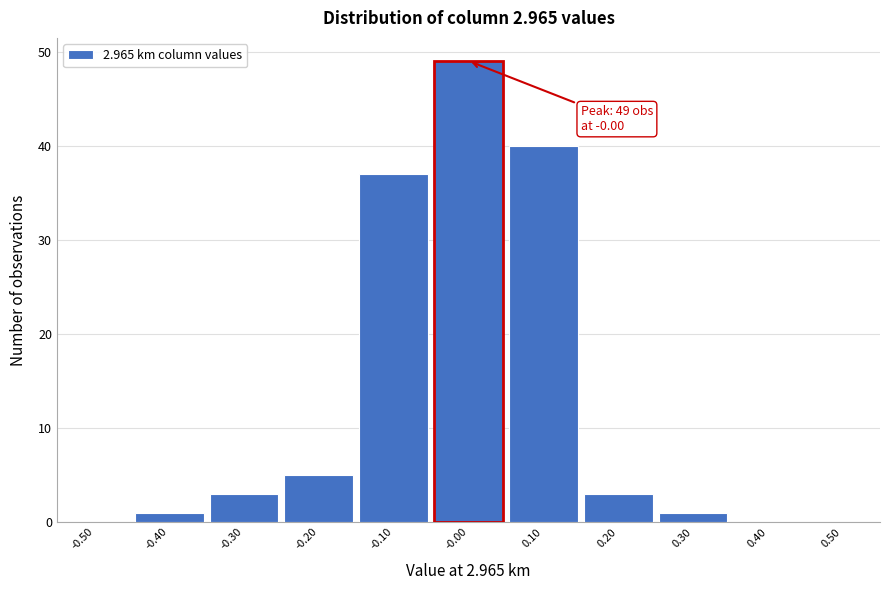

Over which range of the x-axis is the bar tallest?

-0.05 to 0.05